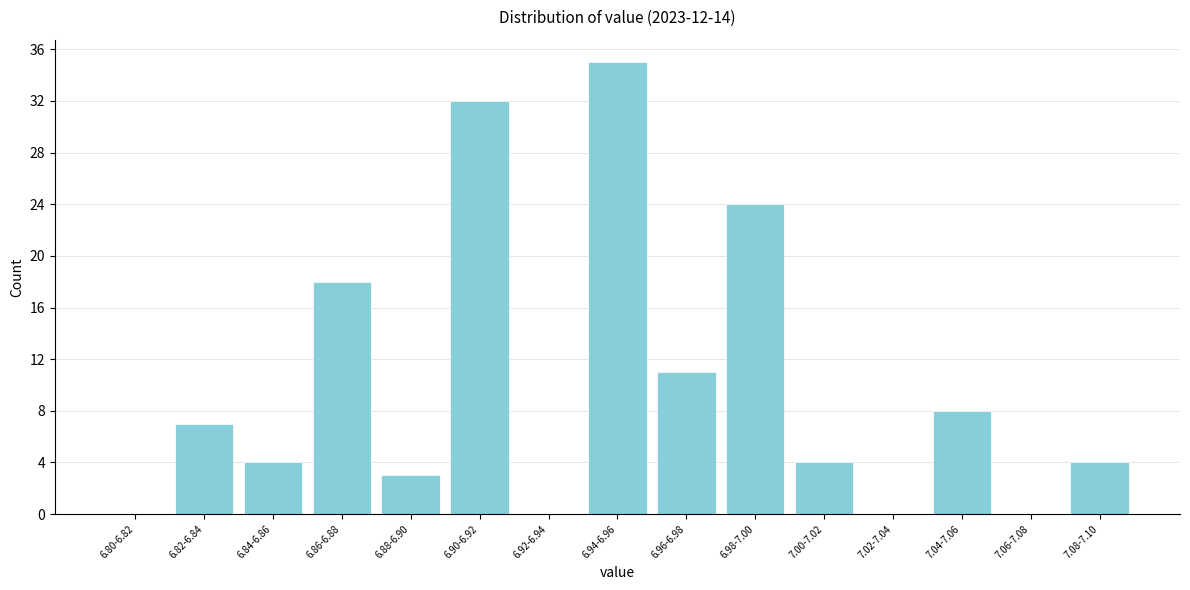

Reading left to right, list all the values displayed in this chart.

6.80-6.82=0	6.82-6.84=7	6.84-6.86=4	6.86-6.88=18	6.88-6.90=3	6.90-6.92=32	6.92-6.94=0	6.94-6.96=35	6.96-6.98=11	6.98-7.00=24	7.00-7.02=4	7.02-7.04=0	7.04-7.06=8	7.06-7.08=0	7.08-7.10=4